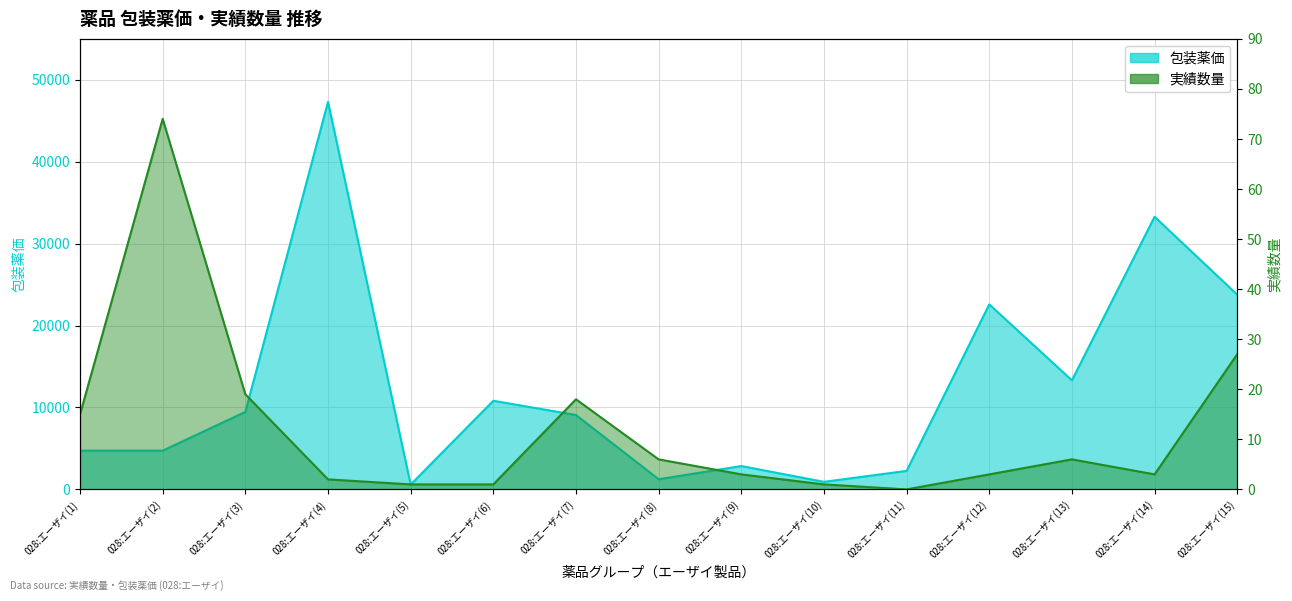

Where is the first local maximum for 実績数量?

028:エーザイ(2)